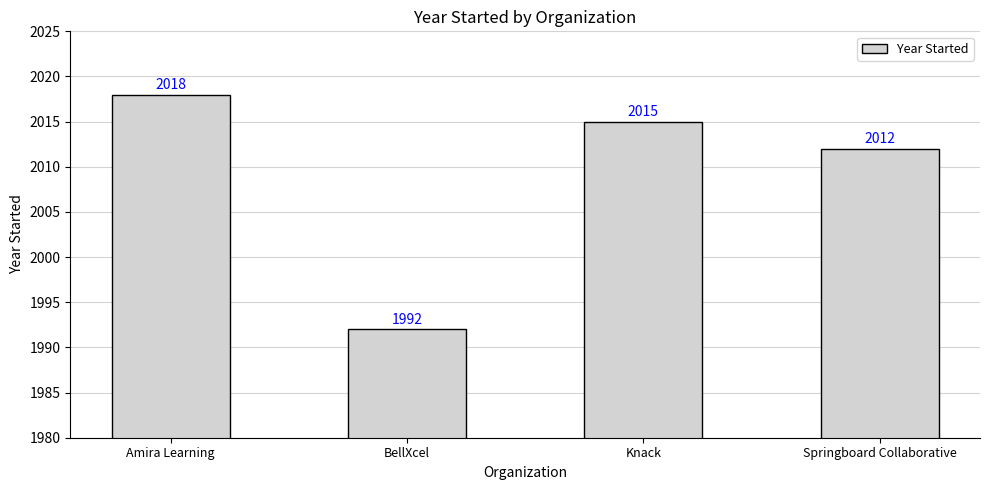

What position from the left is Amira Learning?

1